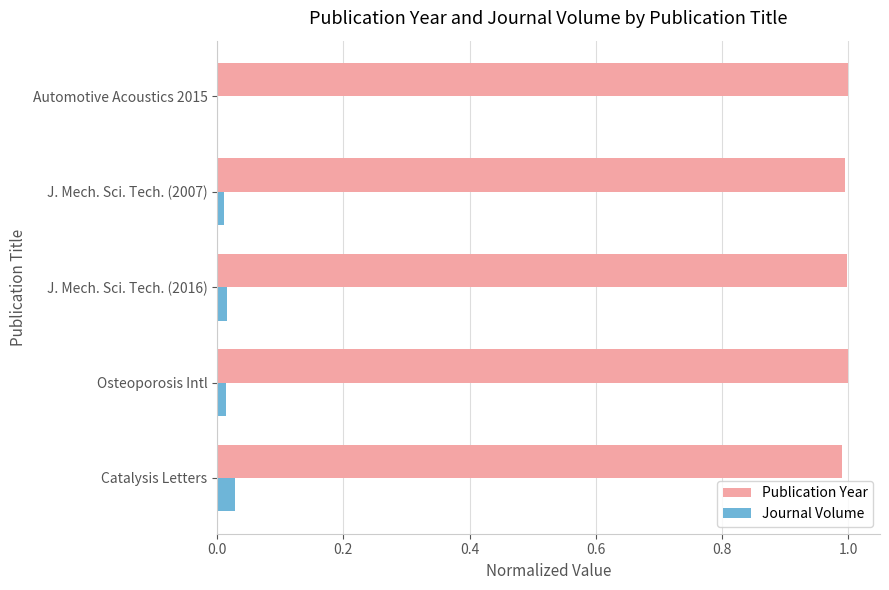

What is the sum of the Publication Year values at Automotive Acoustics 2015 and Catalysis Letters?

2.0